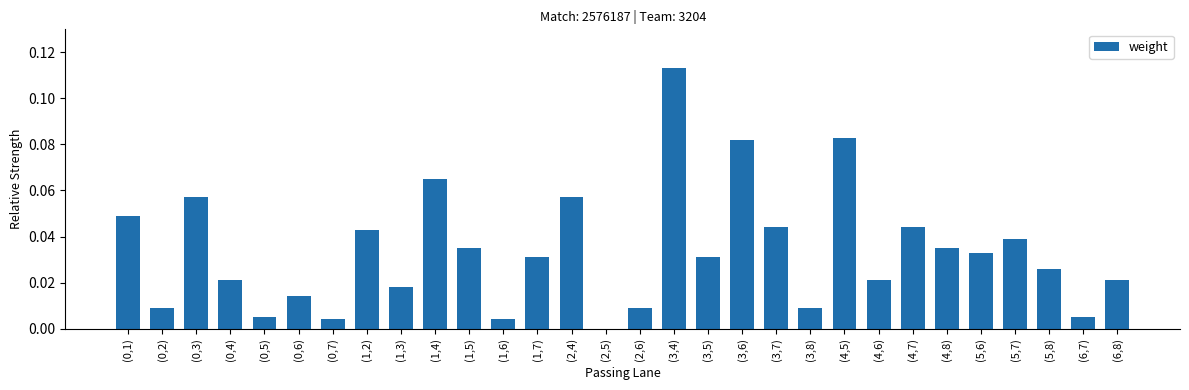

How many categories are shown in the chart?

30